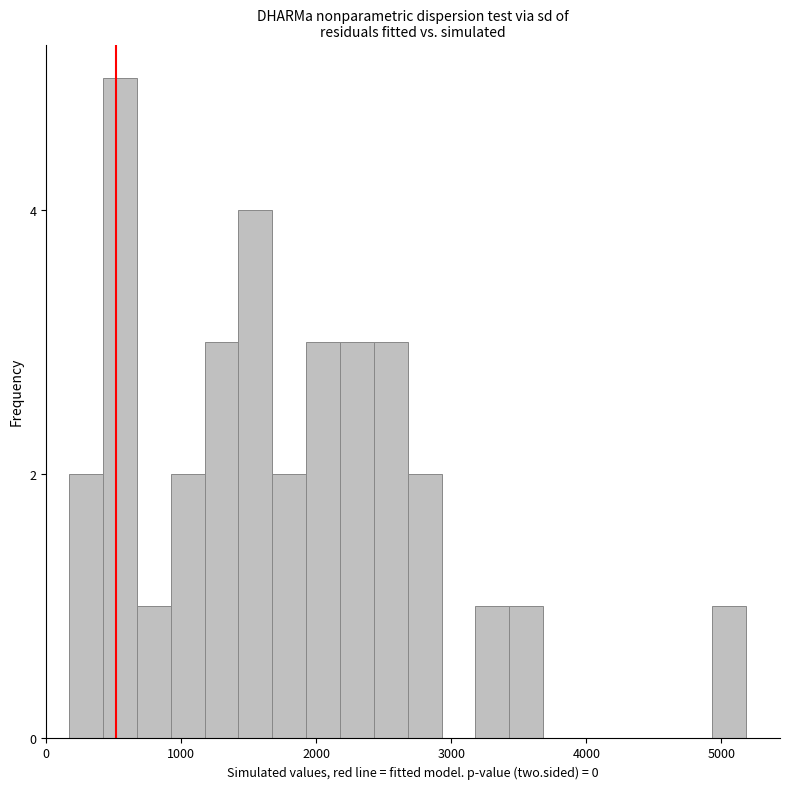

Around what value on the x-axis is the tallest bar? Give the approximate position of its centre, as read against the axis.

500